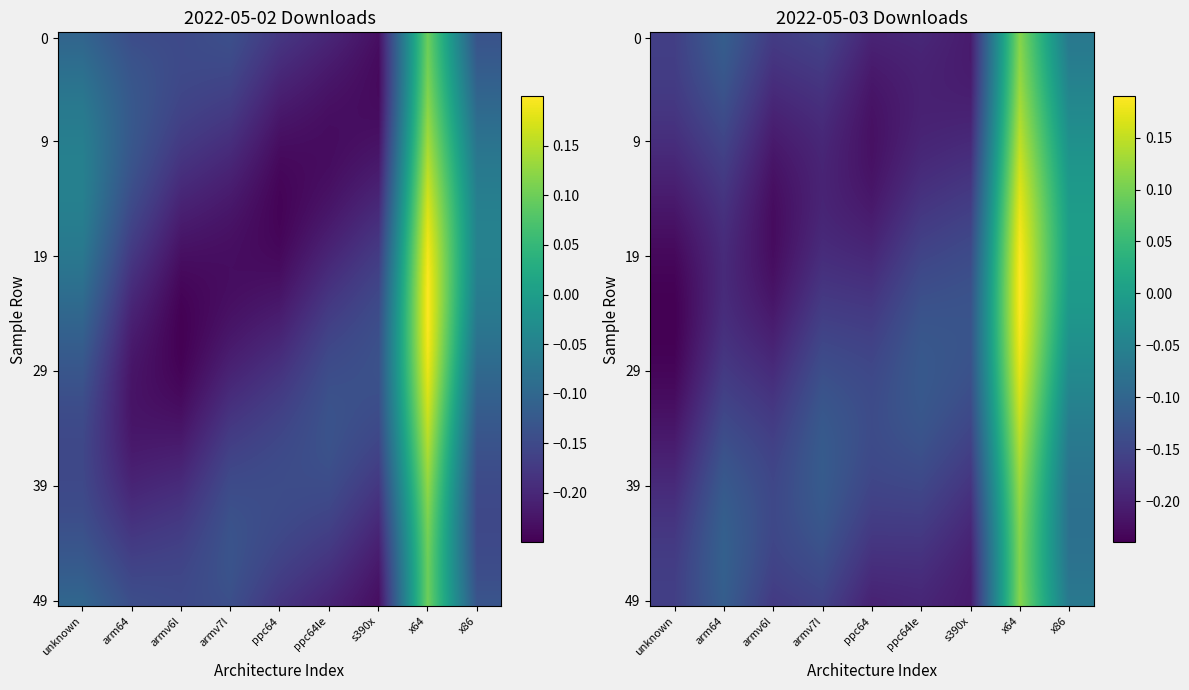

The value at ppc64 is -0.4. True or false?

False